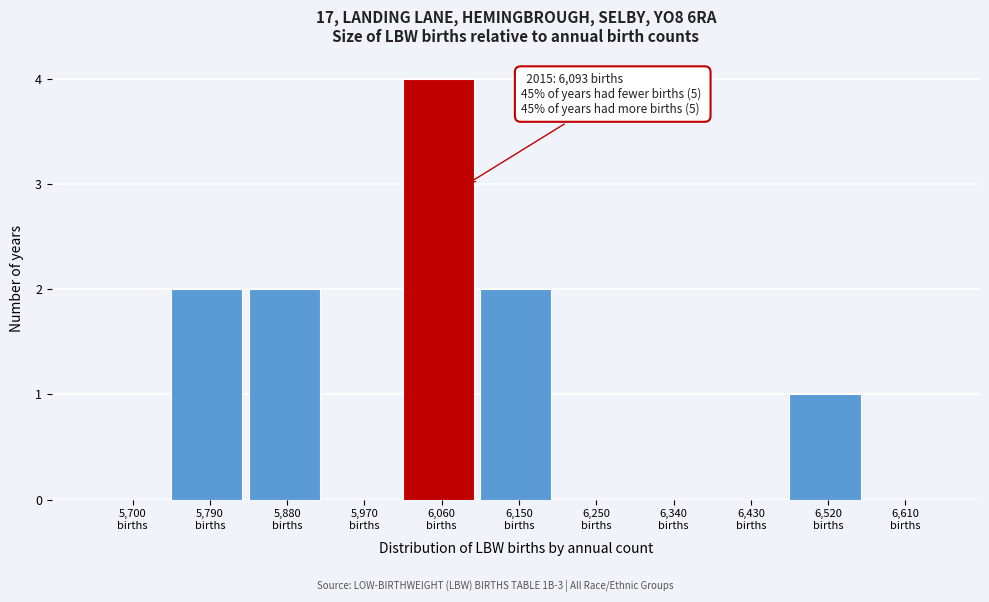

What is the maximum value shown in the chart?

4